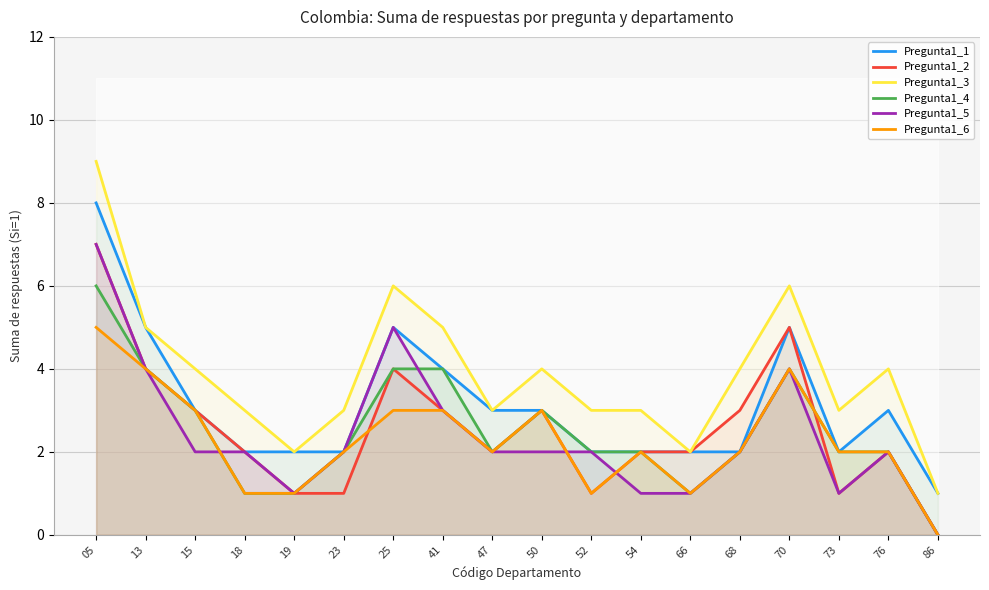

Which has a higher value, 25 or 47?

25